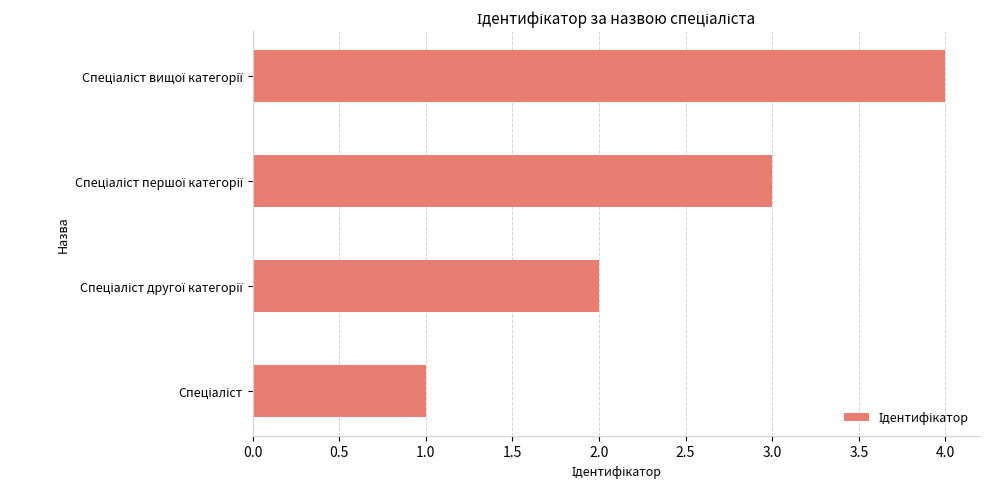

What is the sum of all values?

10